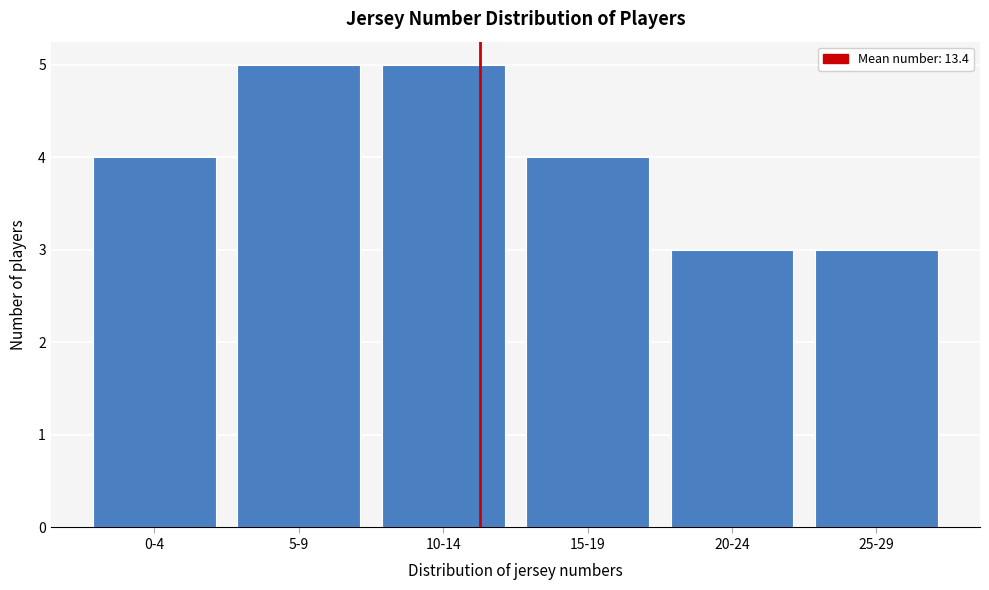

Reading right to left, what are all the values shown in this chart?

3	3	4	5	5	4